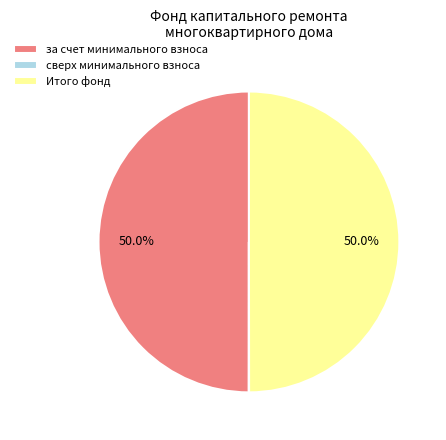

What portion of the pie excludes за счет минимального взноса?

50.0%